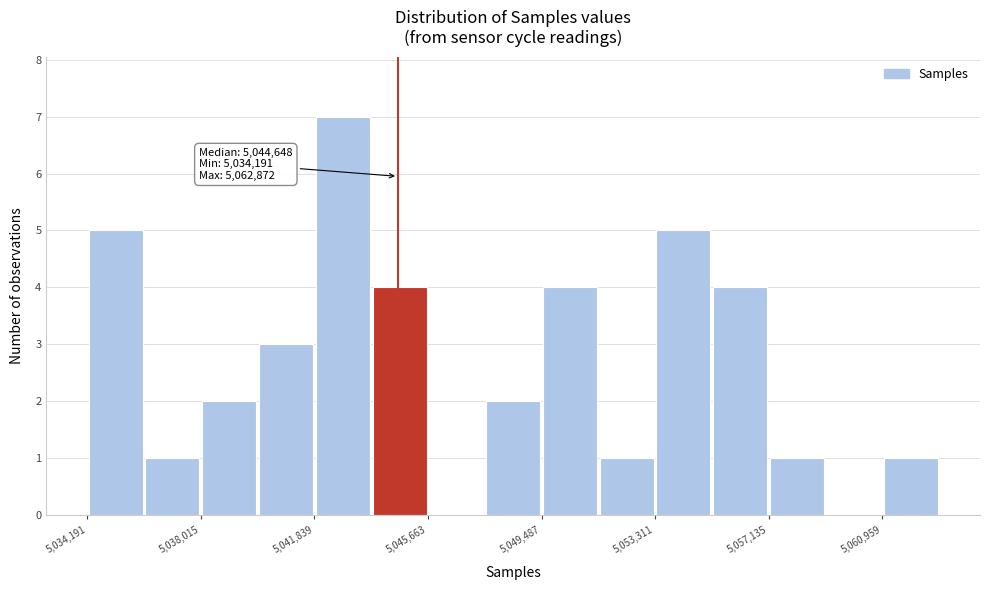

Read against the x-axis, roughly where is the centre of the tallest bar?

5043000